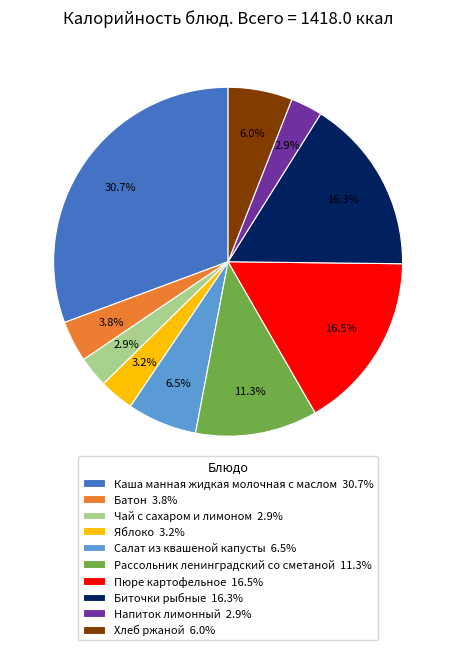

Which has a higher value, Яблоко 3.2% or Пюре картофельное 16.5%?

Пюре картофельное 16.5%